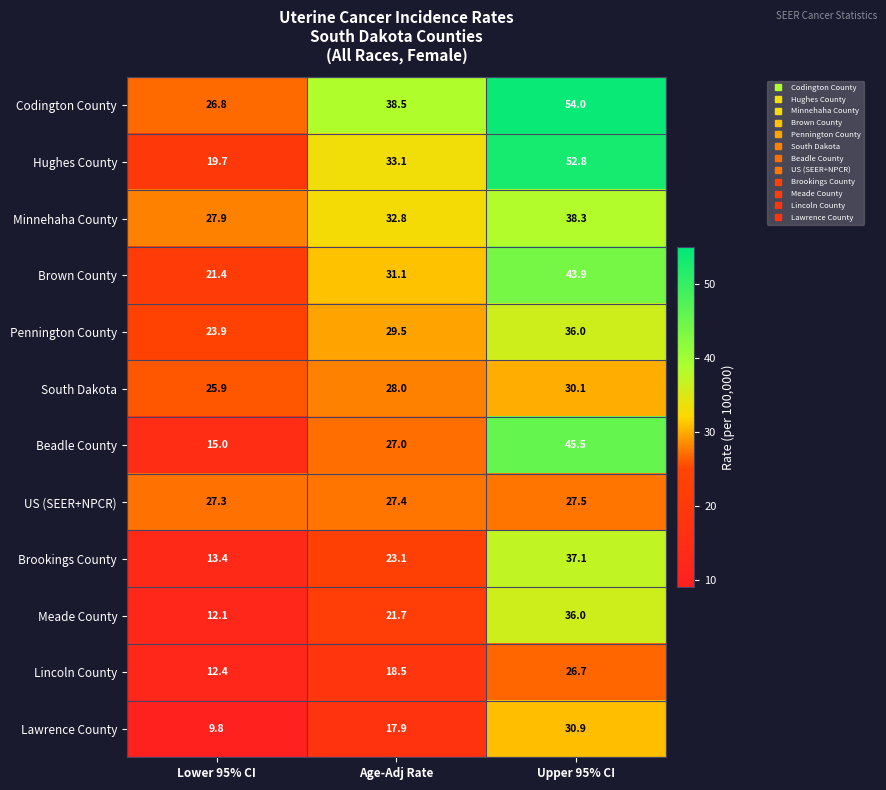

Between Lower 95% CI and Age-Adj Rate, which series saw the biggest shift?

Hughes County